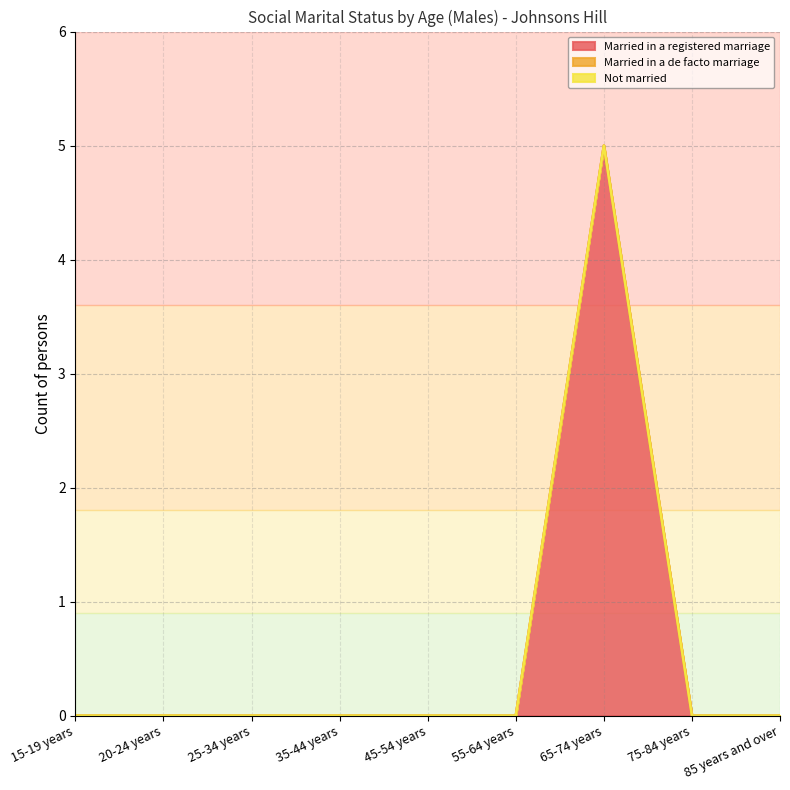

Reading left to right, list all the values displayed in this chart.

Married in a registered marriage: 15-19 years=0	20-24 years=0	25-34 years=0	35-44 years=0	45-54 years=0	55-64 years=0	65-74 years=5	75-84 years=0	85 years and over=0
Married in a de facto marriage: 15-19 years=0	20-24 years=0	25-34 years=0	35-44 years=0	45-54 years=0	55-64 years=0	65-74 years=0	75-84 years=0	85 years and over=0
Not married: 15-19 years=0	20-24 years=0	25-34 years=0	35-44 years=0	45-54 years=0	55-64 years=0	65-74 years=0	75-84 years=0	85 years and over=0